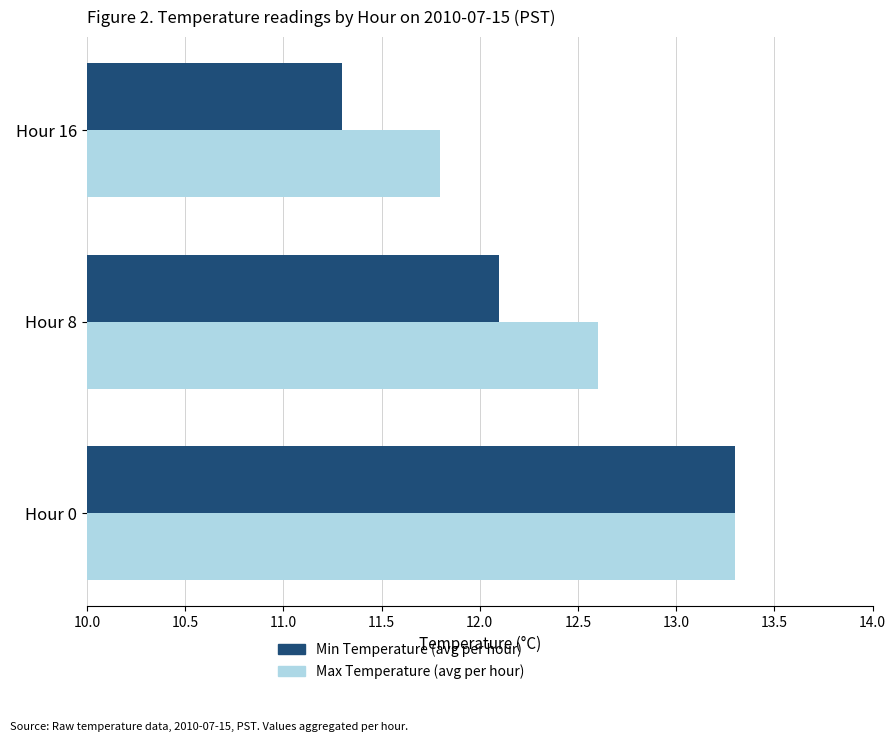

What is the difference between the highest and lowest values at Hour 16?

0.5